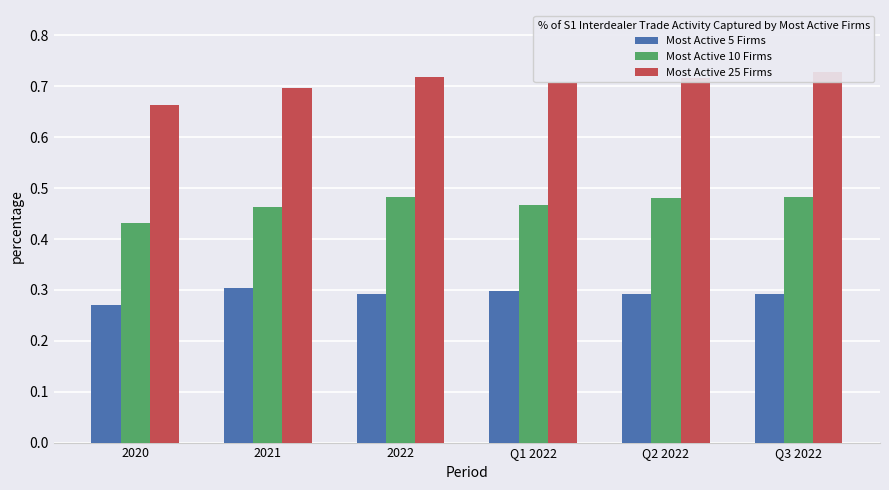

The value of Most Active 10 Firms at 2020 is 0.4. True or false?

True